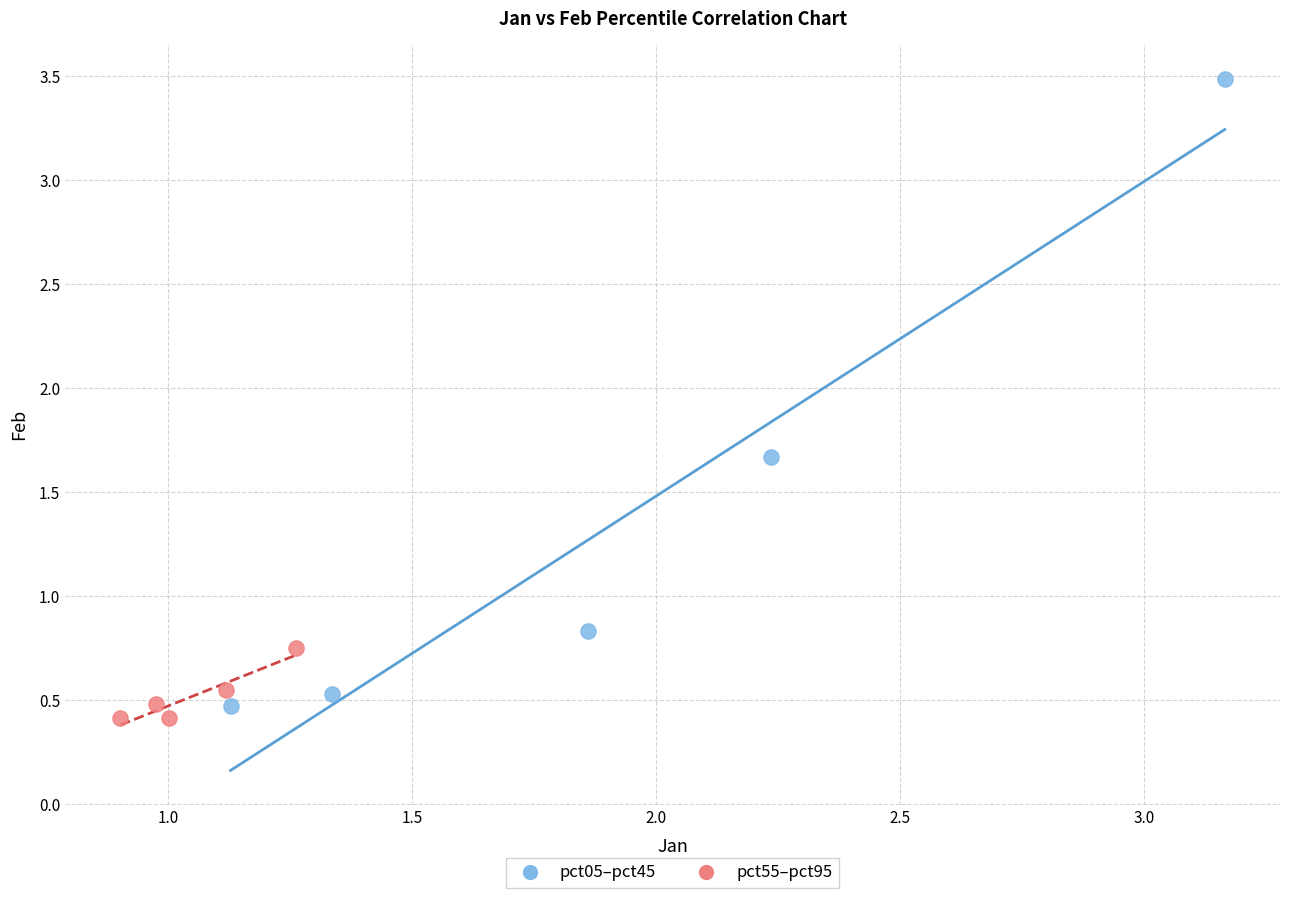

Which series has the largest Y range (max minus min)?

pct05–pct45